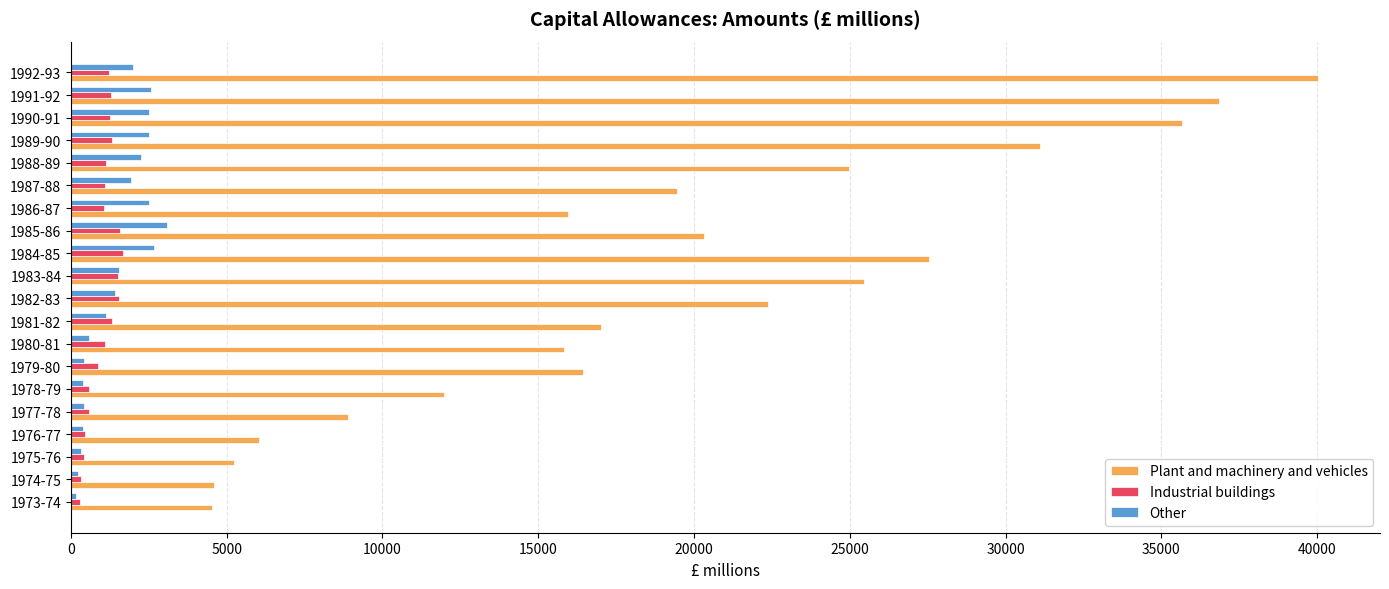

What is the lowest value of the Plant and machinery and vehicles series?

4530